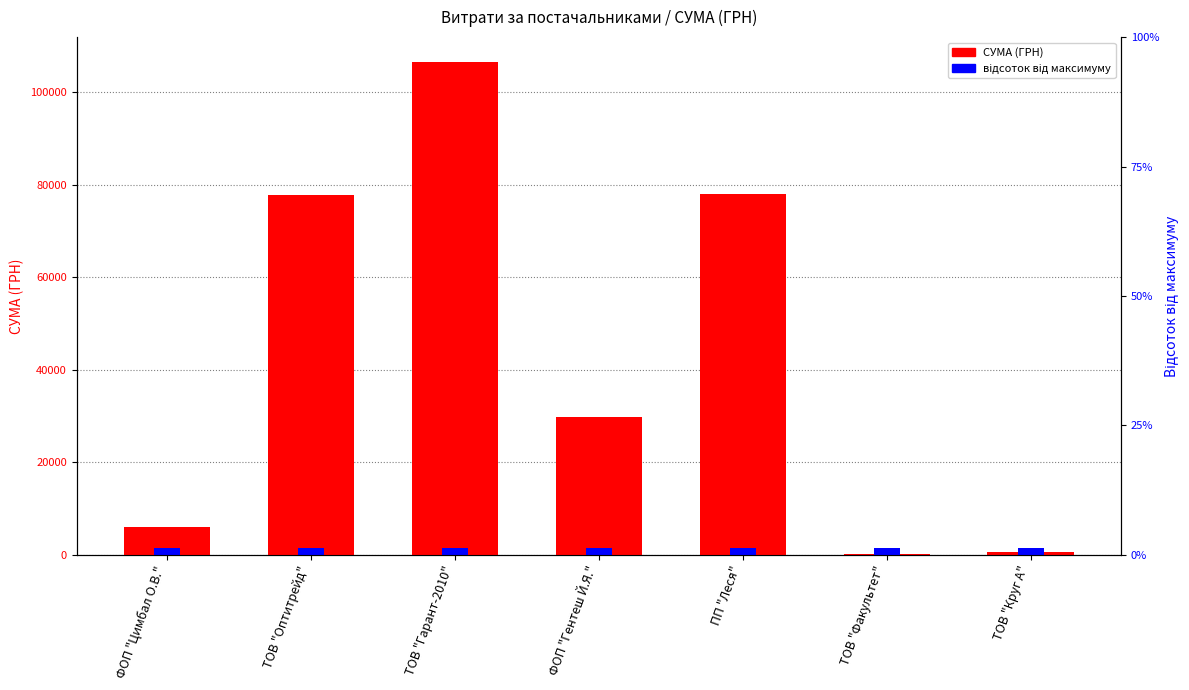

Rank the categories by value from highest to lowest.

ТОВ "Гарант-2010", ПП "Леся", ТОВ "Оптитрейд", ФОП "Гентеш Й.Я.", ФОП "Цимбал О.В.", ТОВ "Круг А", ТОВ "Факультет"